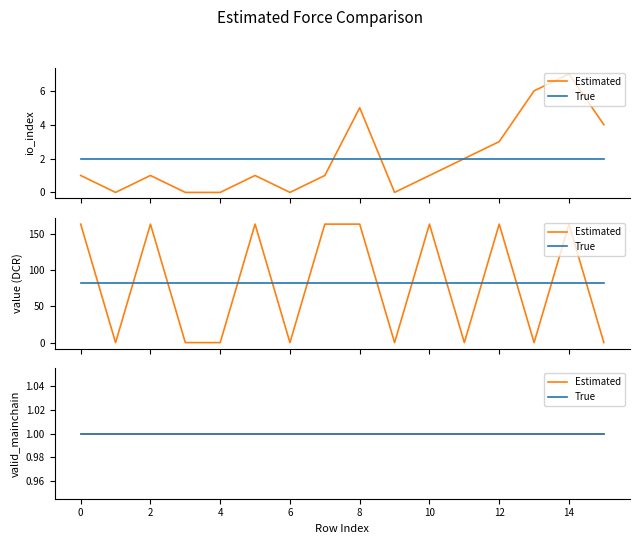

Is this an area chart (filled region under the line)?

No